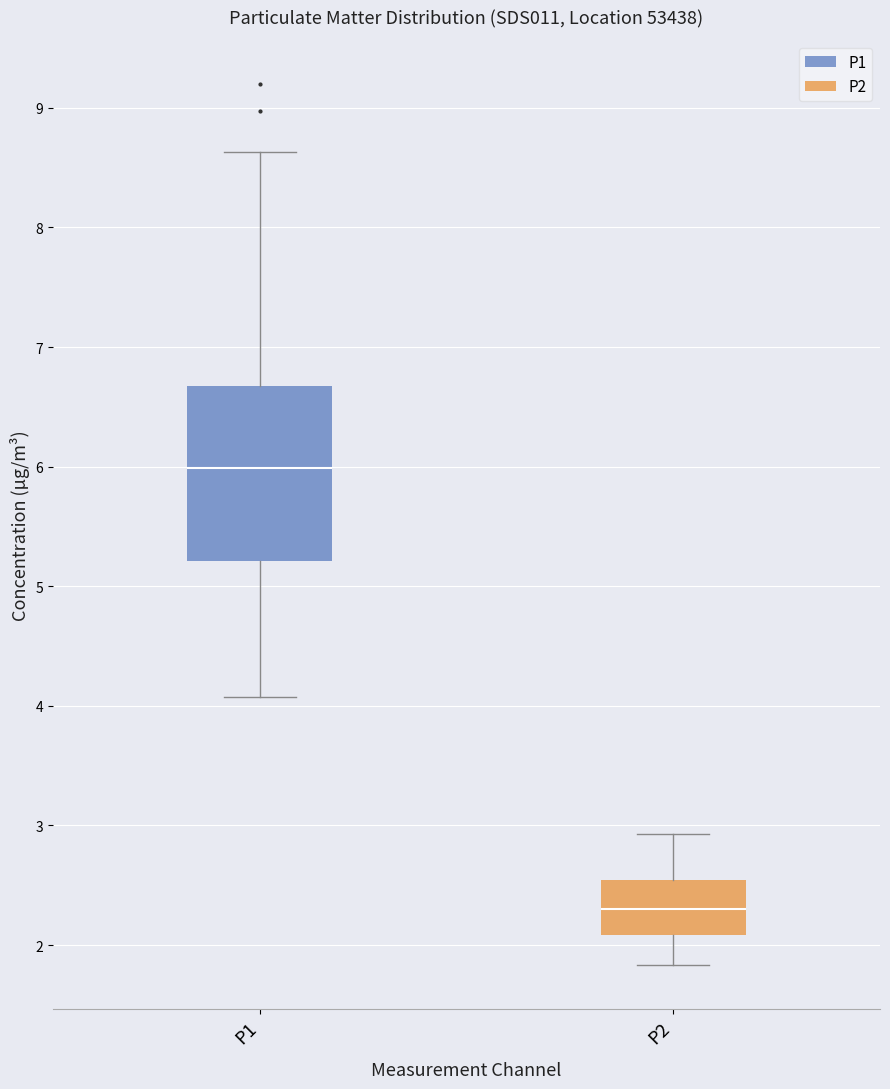

Which box's median line is the lowest?

P2